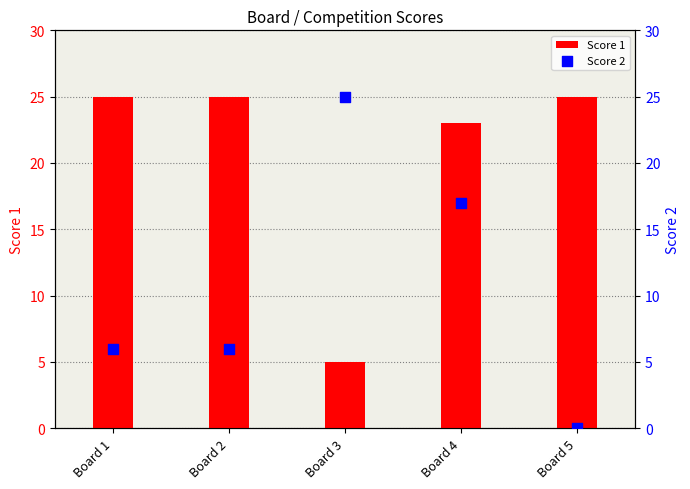

What are all the series names shown in the legend?

Score 1, Score 2